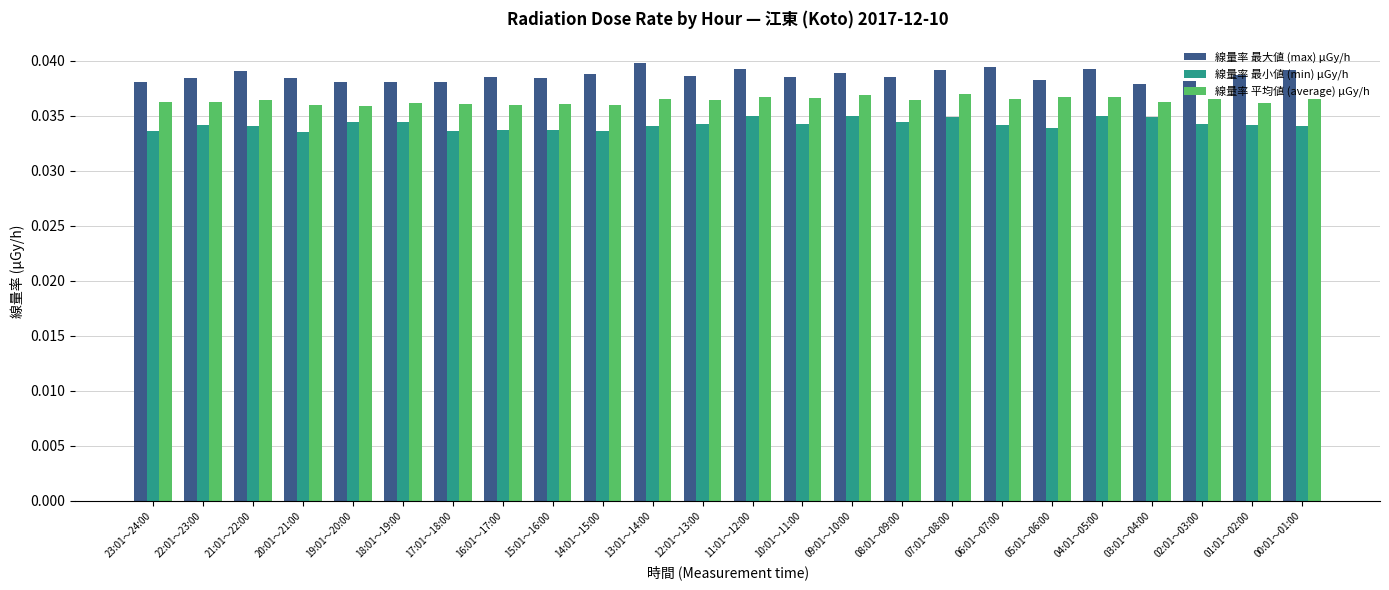

How many groups of bars are there?

24